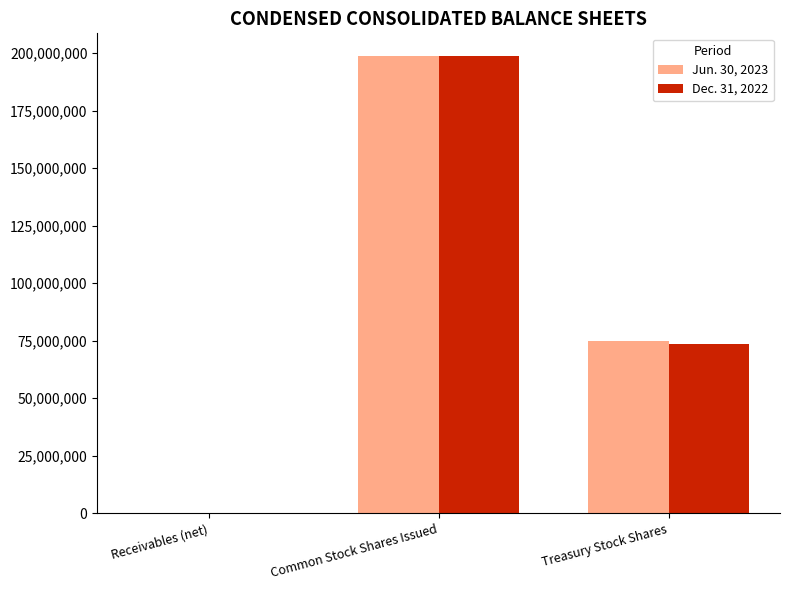

Which category has the highest value in the Jun. 30, 2023 series?

Common Stock Shares Issued